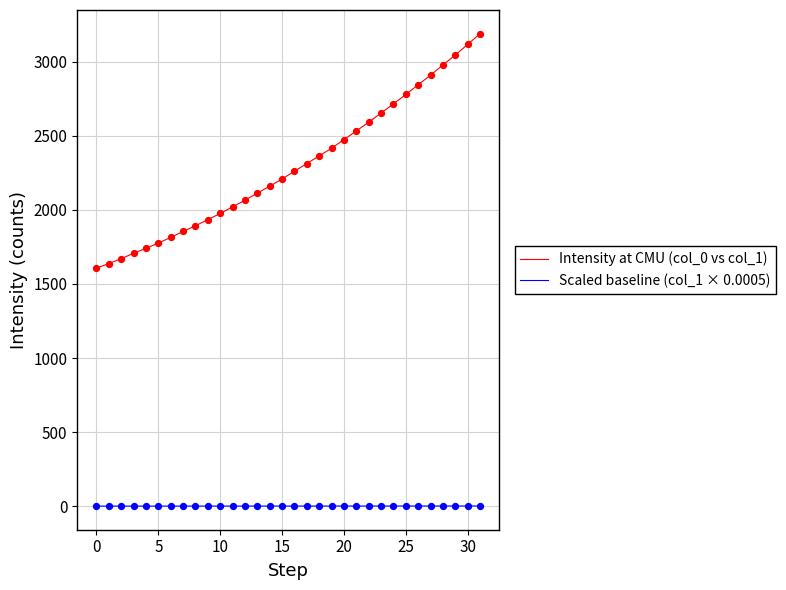

Which series has the largest total across all categories?

Intensity at CMU (col_0 vs col_1)